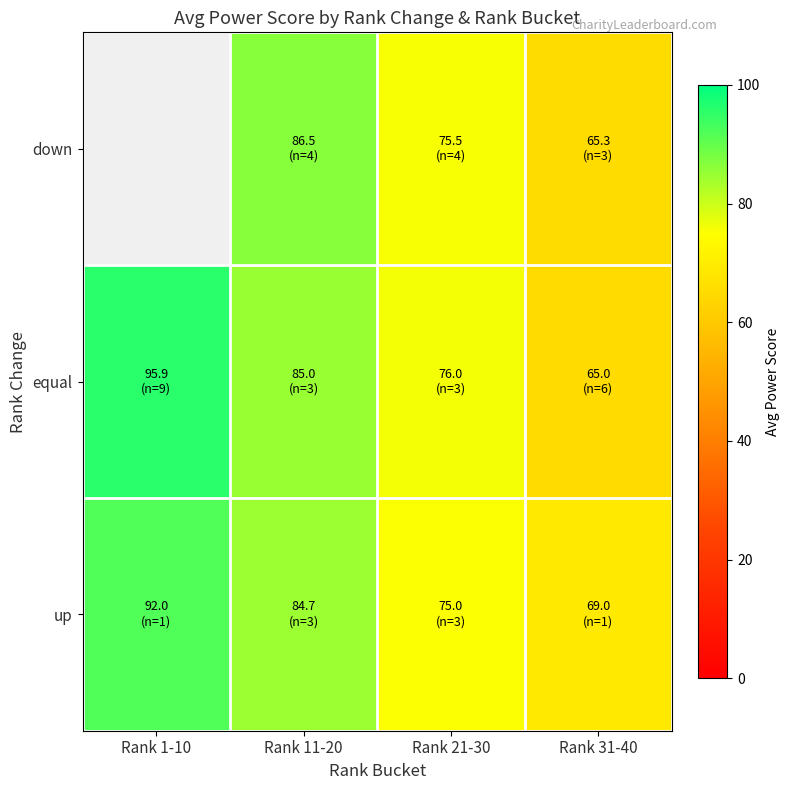

How many data points does each series have?

4